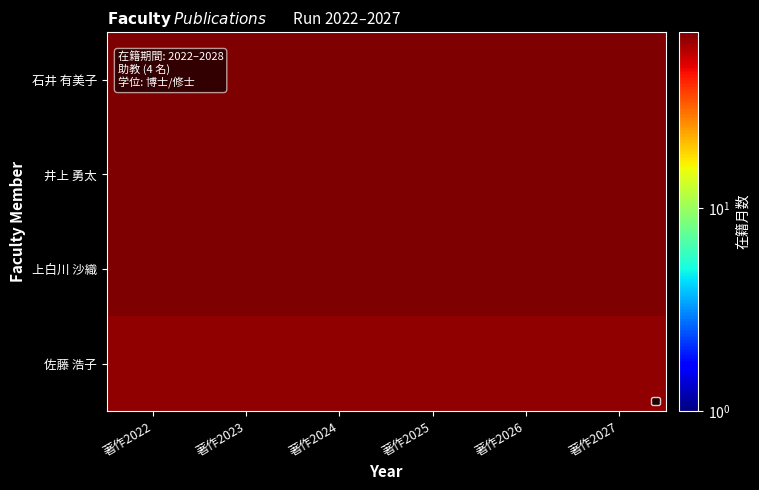

Which category has the lowest value across all series?

著作2022